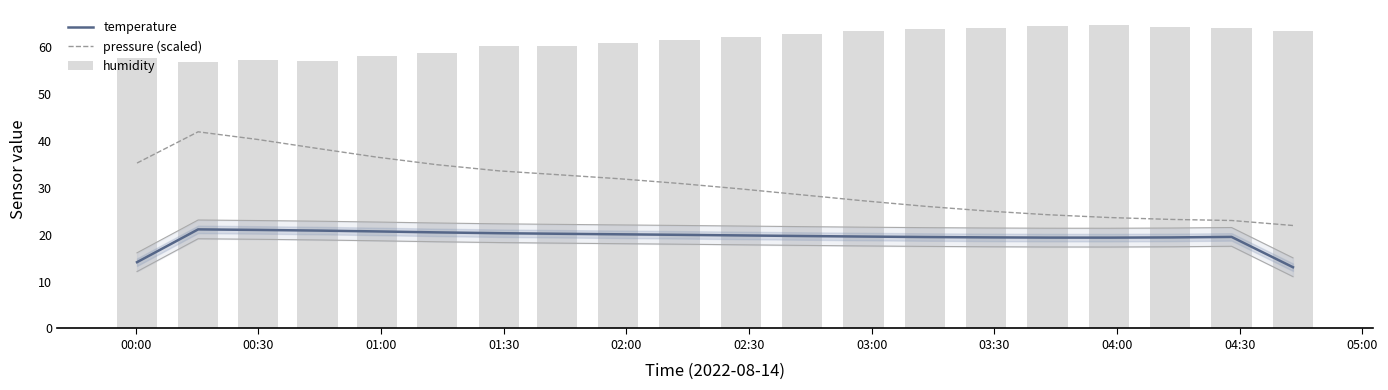

How many values in the pressure (scaled) series are below 30?

10